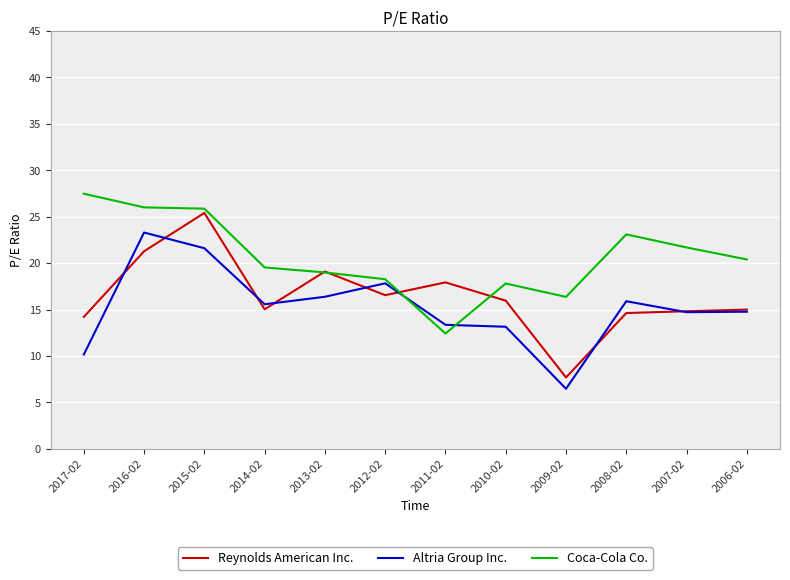

Which series changed the most between 2013-02 and 2011-02?

Coca-Cola Co.